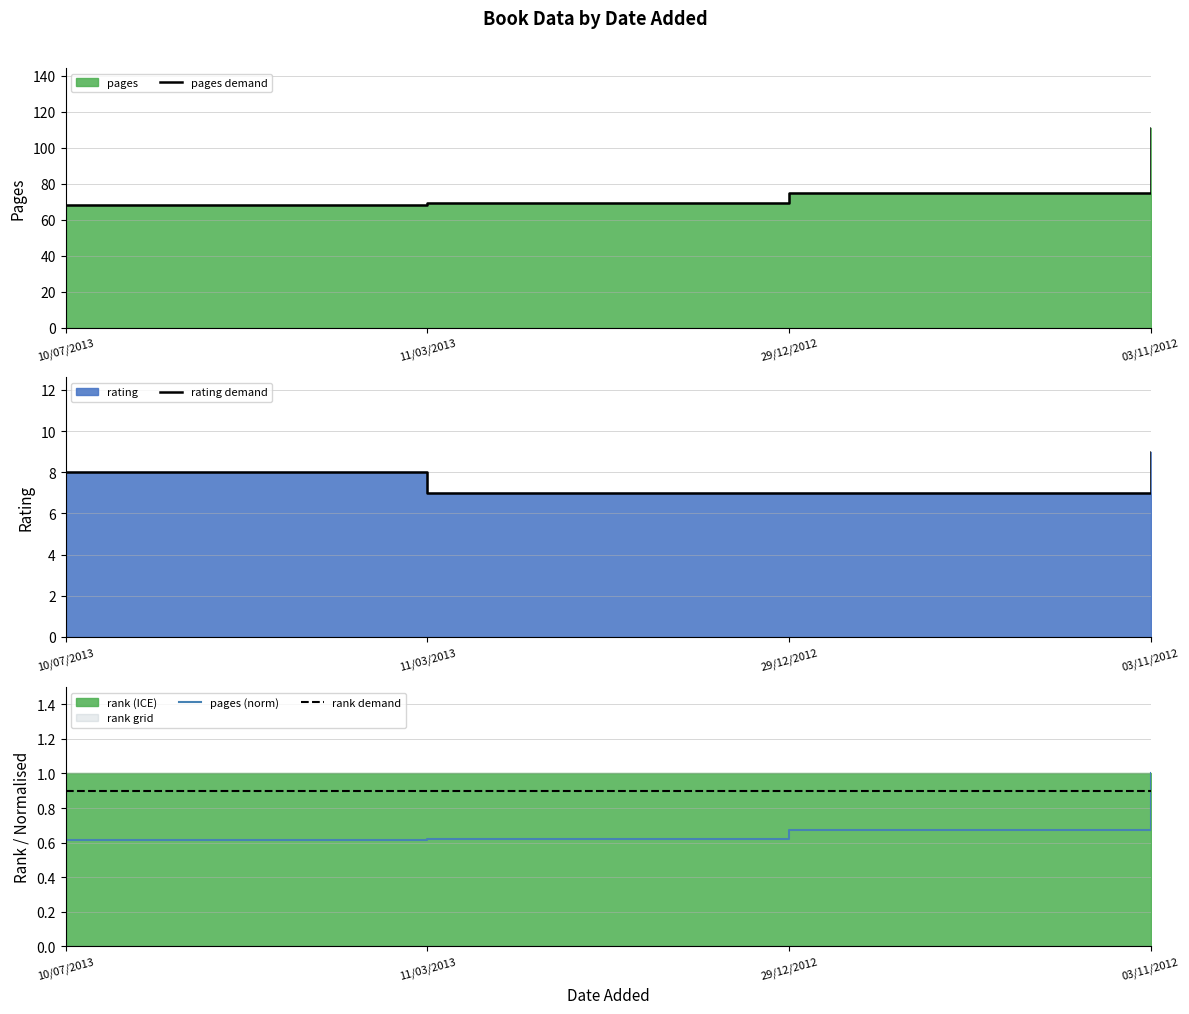

Rank the series by their maximum value, from lowest to highest.

rank demand, pages (norm), rating demand, pages demand